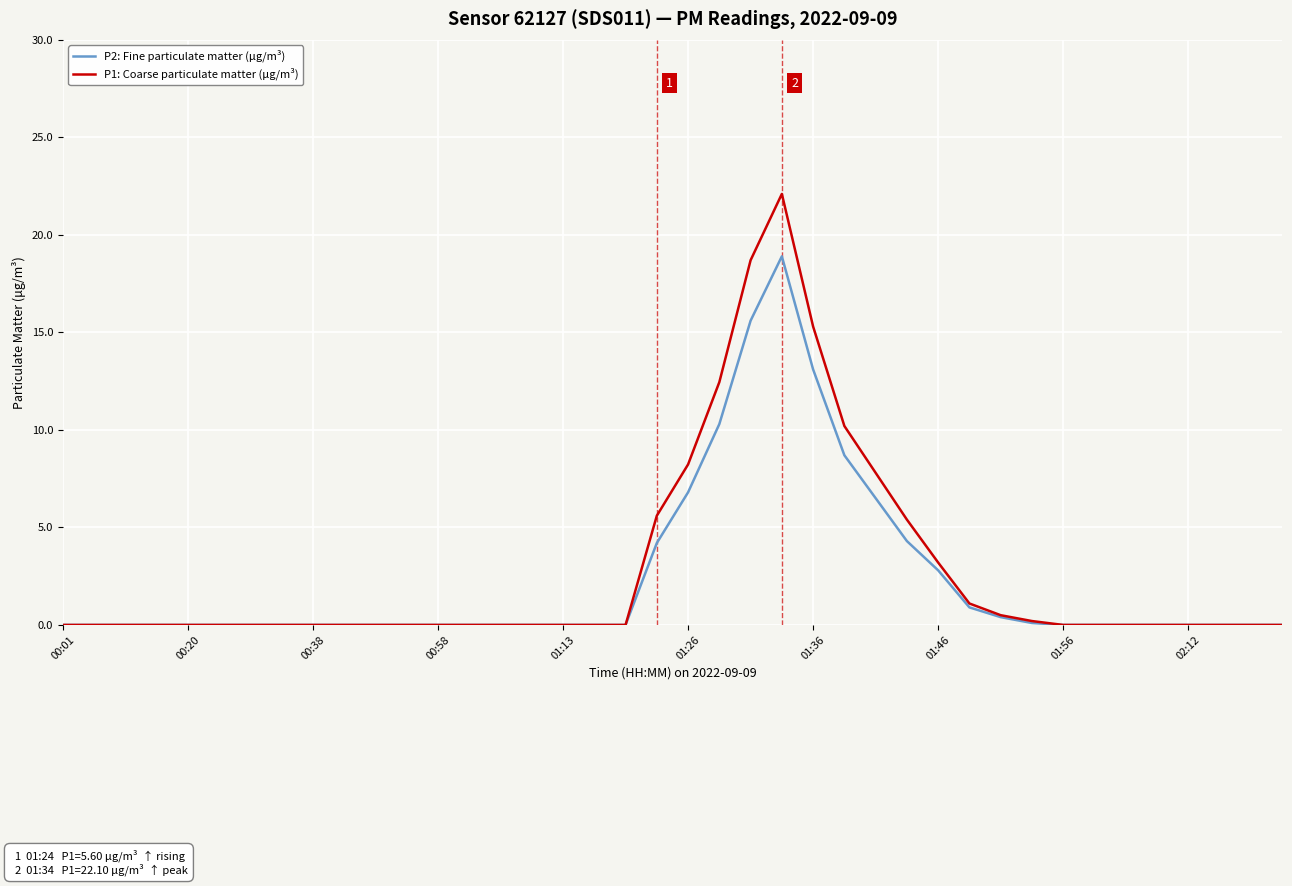

Which series has the largest range (max minus min)?

P1: Coarse particulate matter (μg/m³)